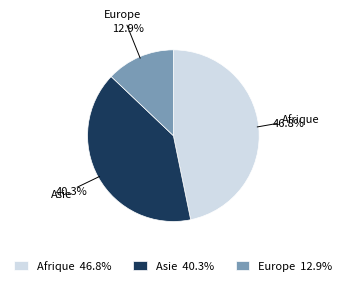

True or false: Europe accounts for 7% of the total.

False